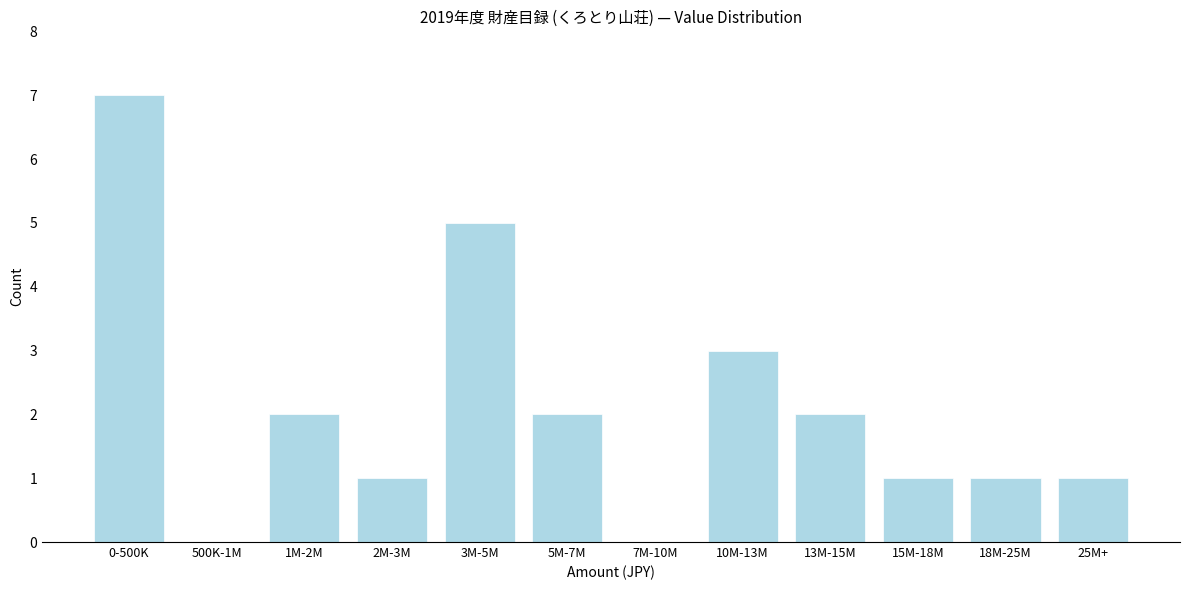

Reading right to left, what are all the values shown in this chart?

25M+=1	18M-25M=1	15M-18M=1	13M-15M=2	10M-13M=3	7M-10M=0	5M-7M=2	3M-5M=5	2M-3M=1	1M-2M=2	500K-1M=0	0-500K=7